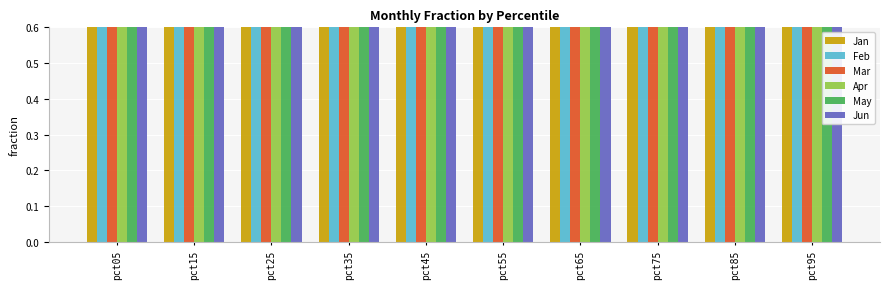

Rank the categories by Jan value from lowest to highest.

pct85, pct75, pct65, pct95, pct55, pct45, pct35, pct25, pct15, pct05